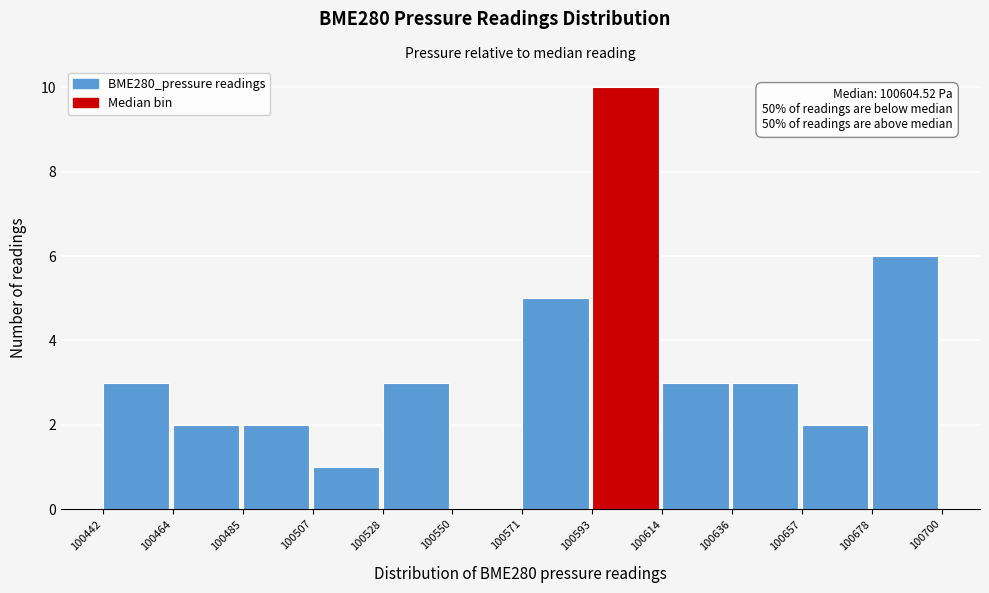

Over which range of the x-axis is the bar tallest?

100593 to 100614